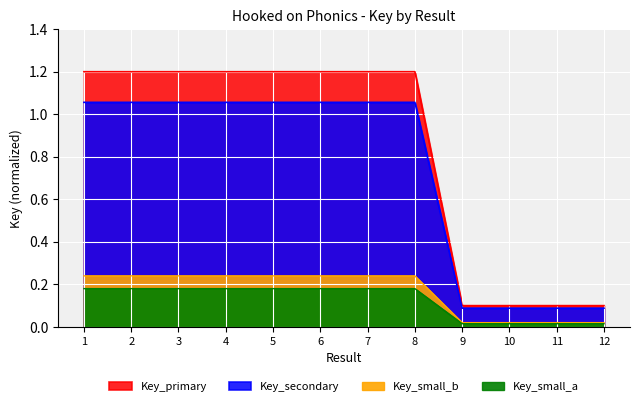

How many categories are shown in the chart?

12